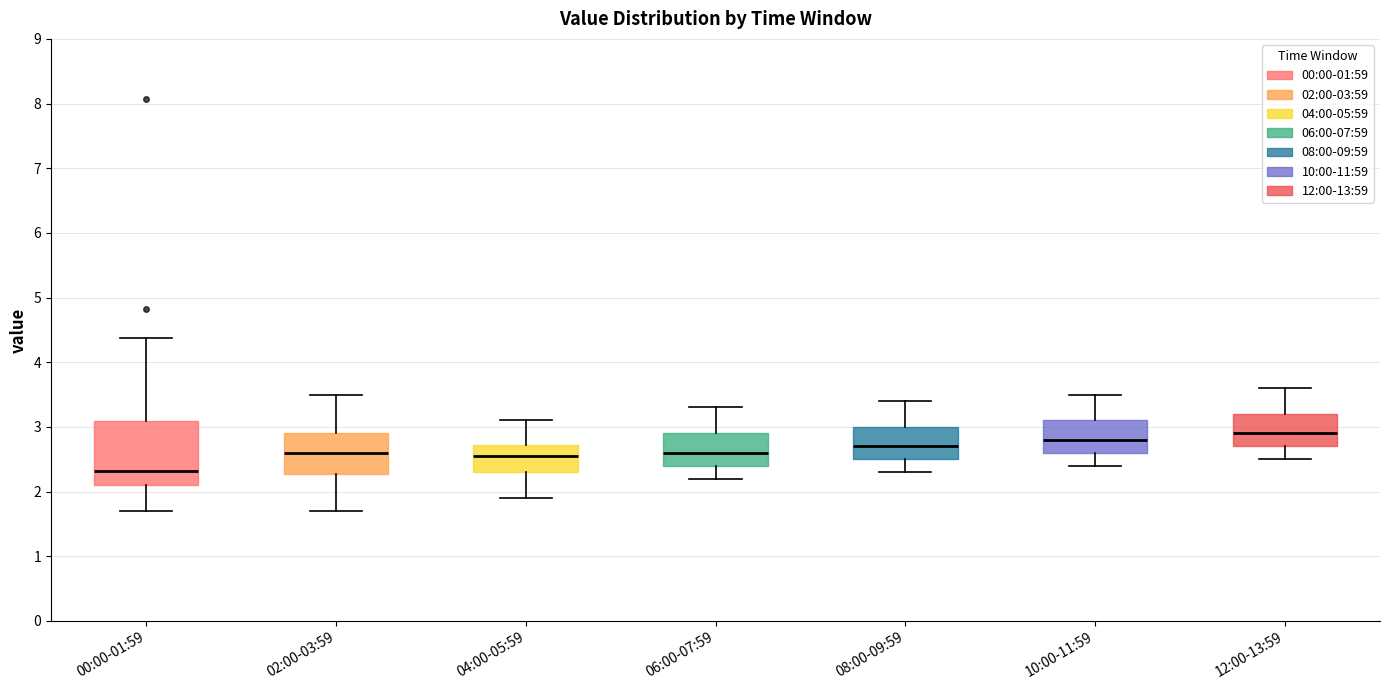

Reading left to right, read every box against the y-axis: the position of its median line, the range the box covers, and the ends of its whiskers. The values are not printed on the chart, so give them approximately, as read against the axis.

00:00-01:59: median 2.3, box 2.1 to 3.1, whiskers 1.7 to 4.4
02:00-03:59: median 2.6, box 2.3 to 2.9, whiskers 1.7 to 3.5
04:00-05:59: median 2.6, box 2.3 to 2.7, whiskers 1.9 to 3.1
06:00-07:59: median 2.6, box 2.4 to 2.9, whiskers 2.2 to 3.3
08:00-09:59: median 2.7, box 2.5 to 3.0, whiskers 2.3 to 3.4
10:00-11:59: median 2.8, box 2.6 to 3.1, whiskers 2.4 to 3.5
12:00-13:59: median 2.9, box 2.7 to 3.2, whiskers 2.5 to 3.6